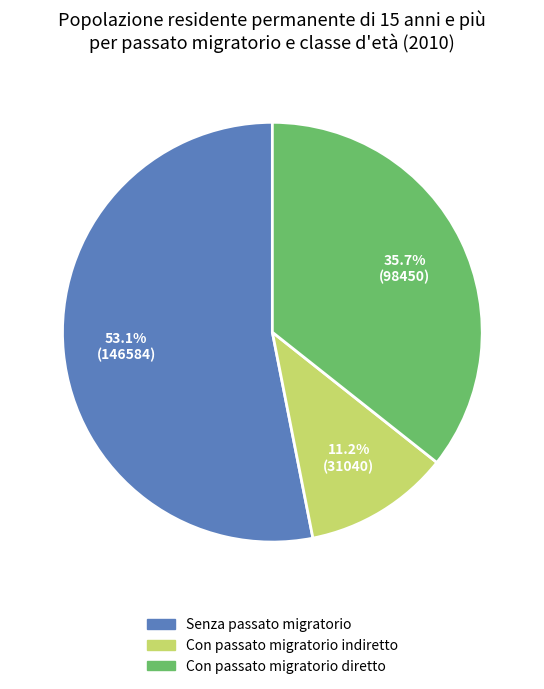

Does any single category account for the majority?

Yes